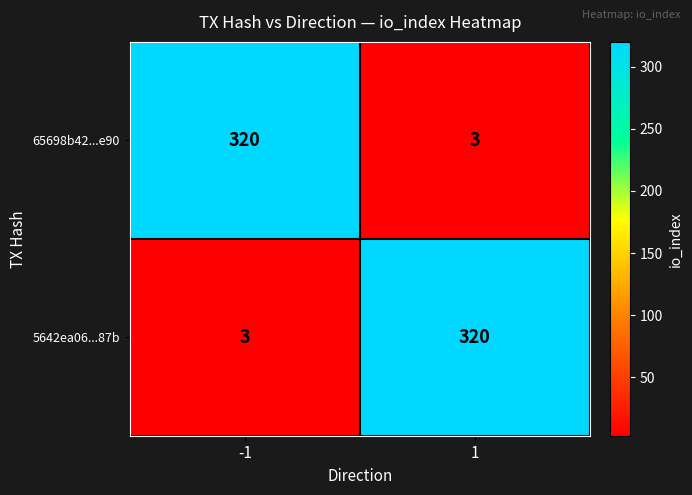

Count the number of data series in this chart.

2